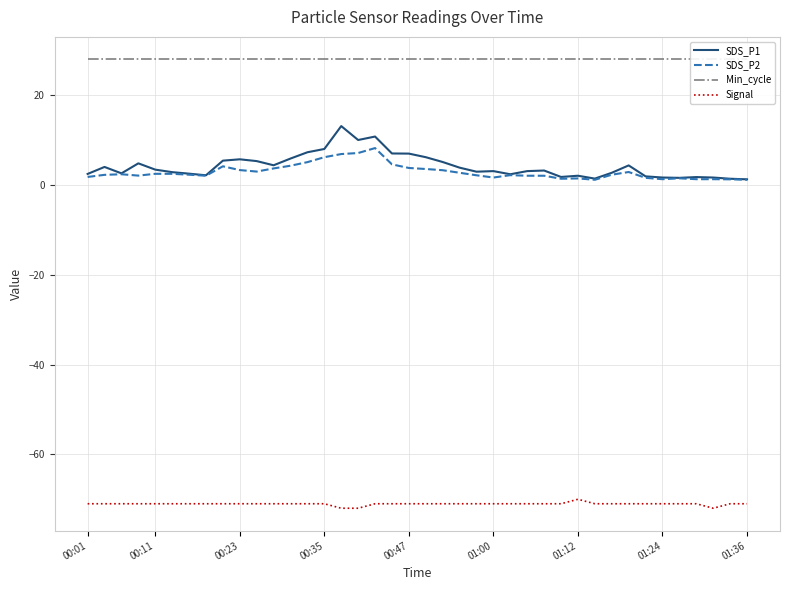

What is the approximate value of SDS_P1 at 00:23?

5.7